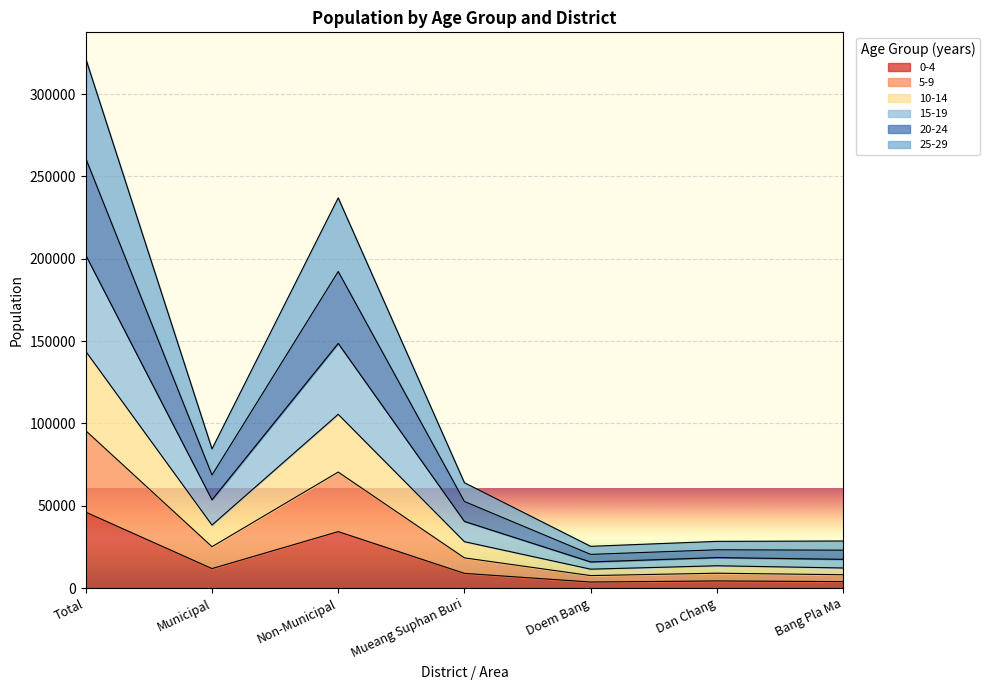

At which category is the sum across all series the highest?

Total